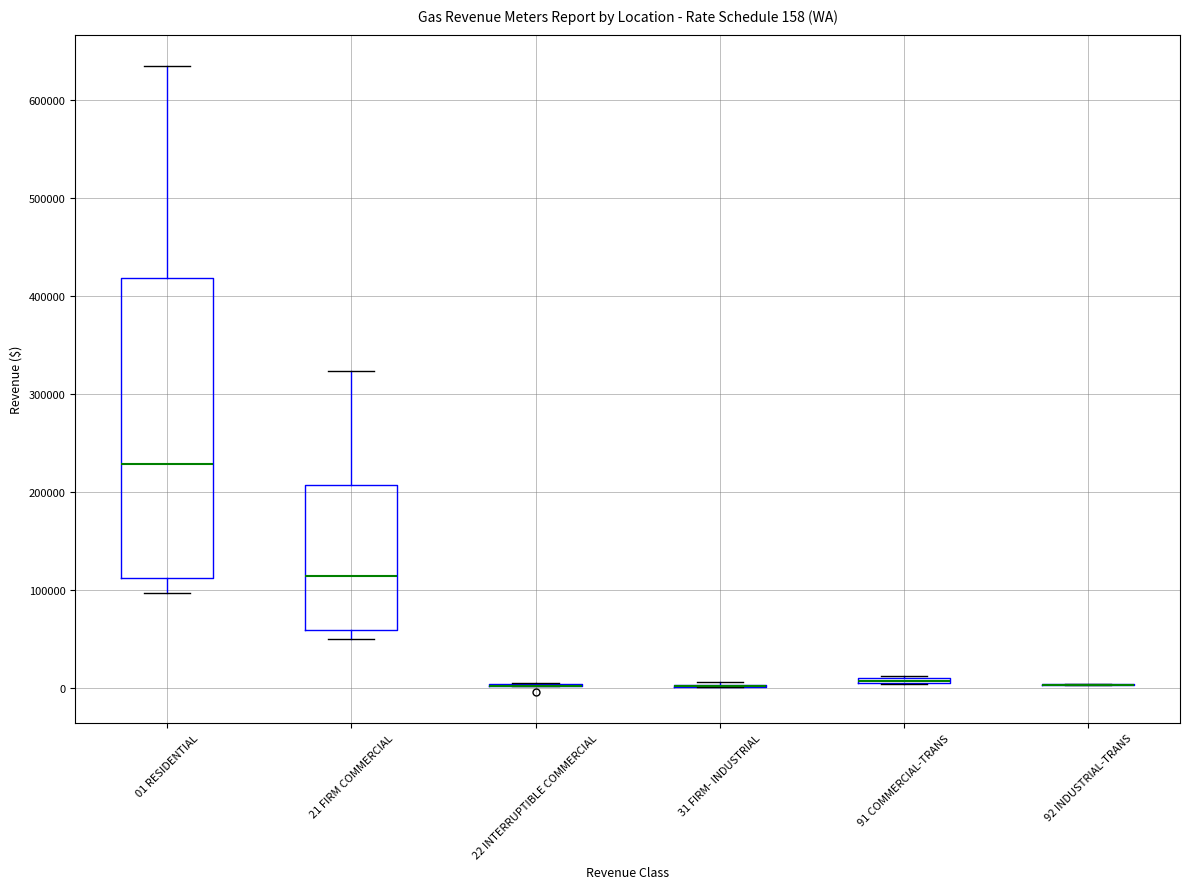

Which box is the tallest, from its lower edge to its upper edge?

01 RESIDENTIAL